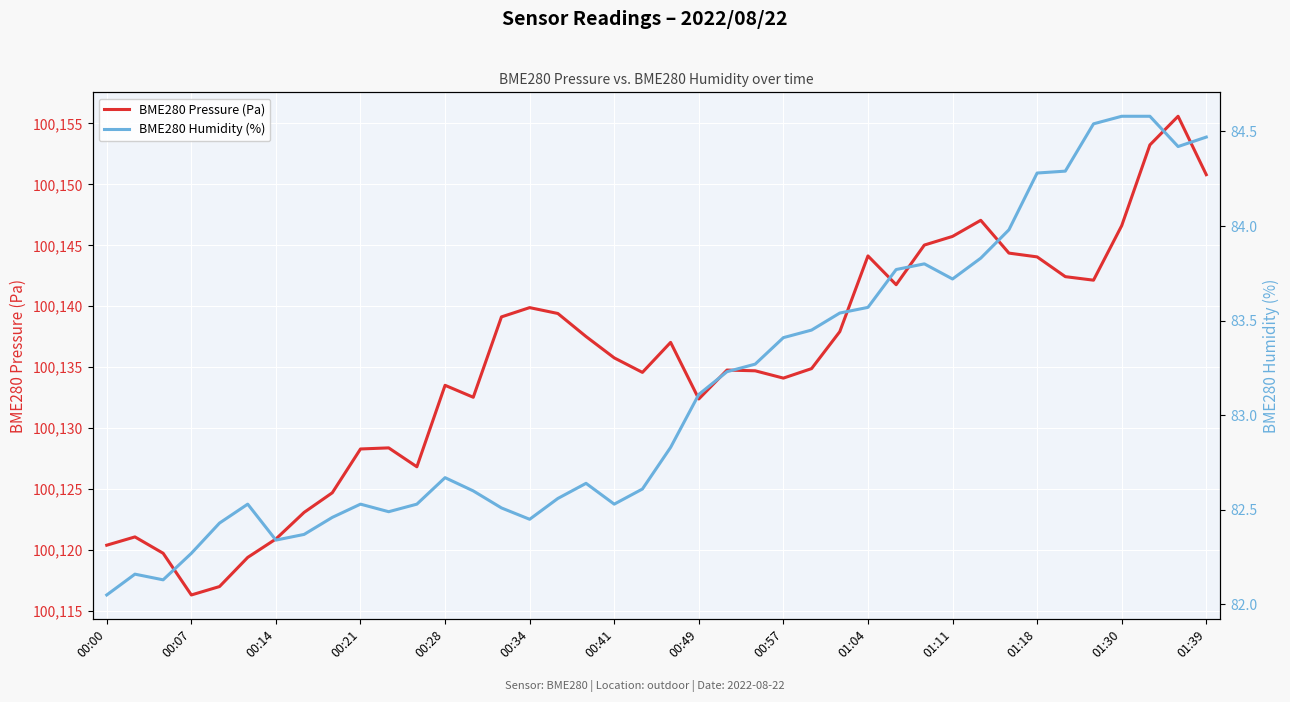

Rank the series at 29 from lowest to highest value.

BME280 Humidity (%), BME280 Pressure (Pa)